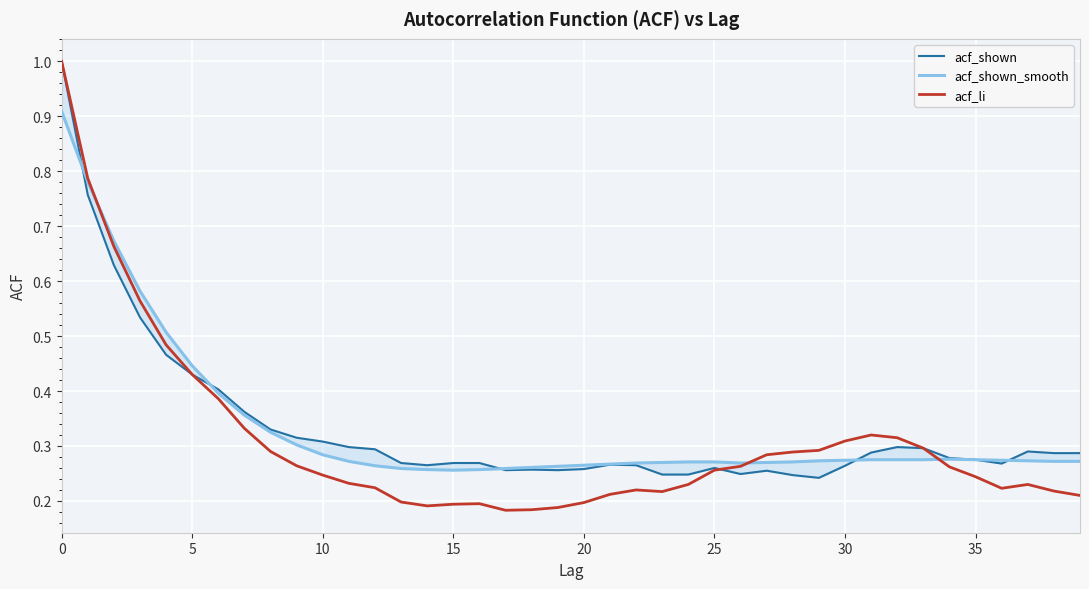

Where is acf_shown_smooth nearest to the value 0?

15